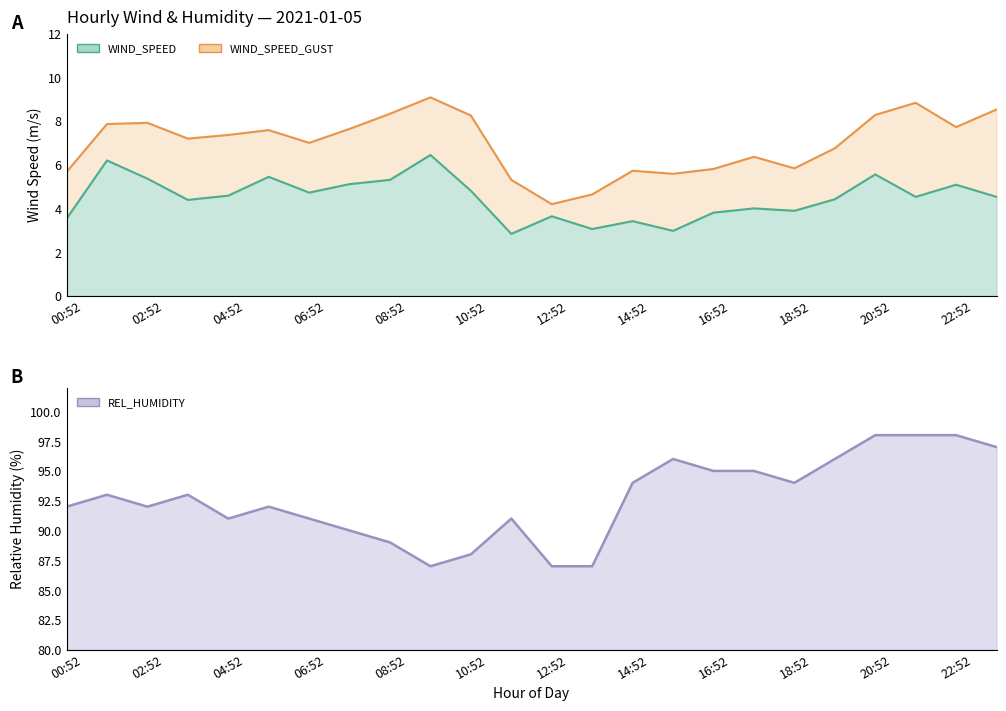

What are all the series names shown in the legend?

WIND_SPEED_GUST, WIND_SPEED, REL_HUMIDITY